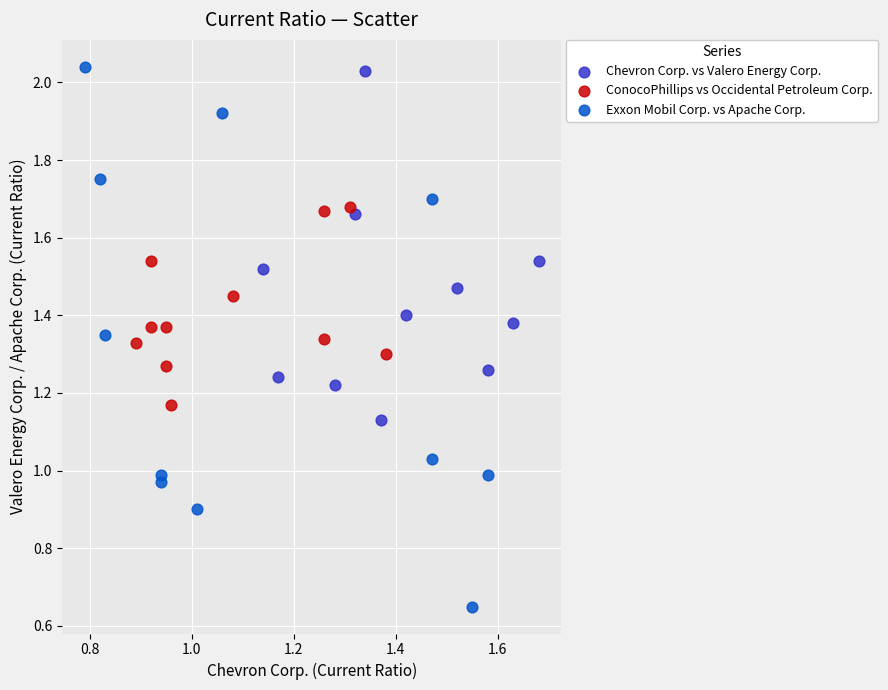

Which series reaches the minimum Y coordinate?

Exxon Mobil Corp. vs Apache Corp.